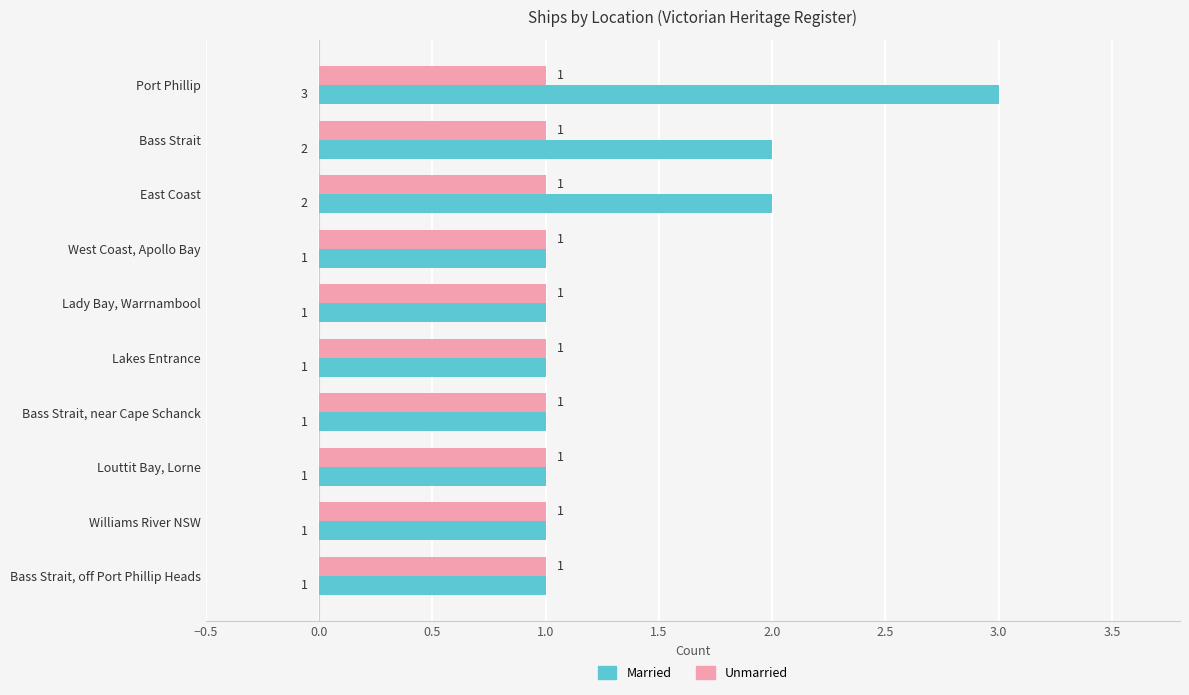

List the series in order of their peak value, lowest first.

Unmarried, Married